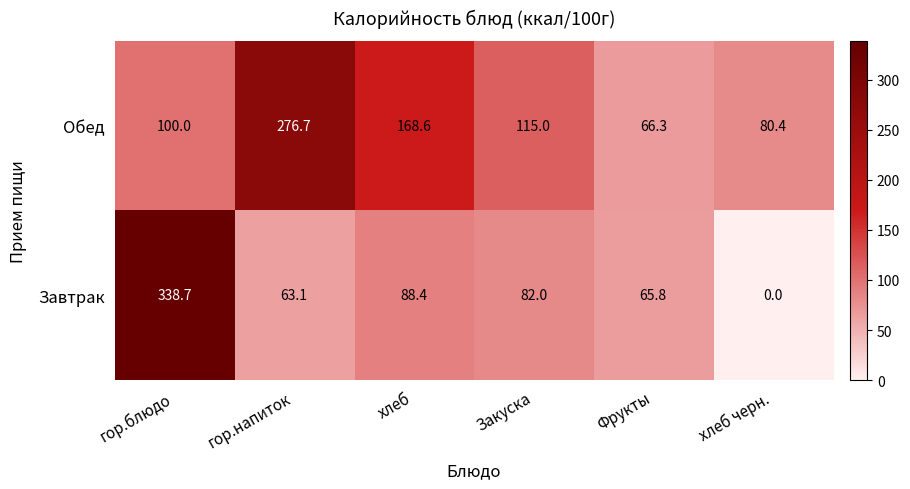

Which series changed the most between гор.блюдо and хлеб черн.?

Завтрак